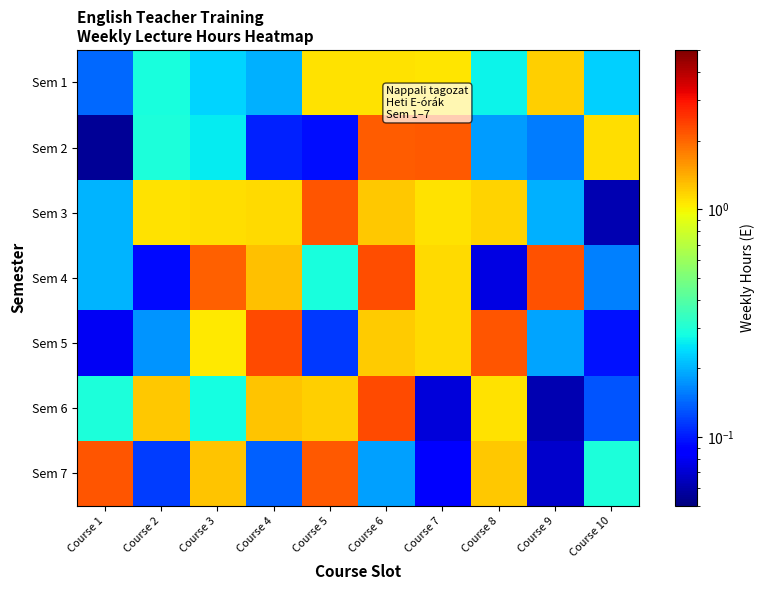

Reading right to left, extract all data points from this chart.

Sem 1: Course 10=0.2	Course 9=1.2	Course 8=0.3	Course 7=1.1	Course 6=1.1	Course 5=1.1	Course 4=0.2	Course 3=0.2	Course 2=0.3	Course 1=0.1
Sem 2: Course 10=1.1	Course 9=0.2	Course 8=0.2	Course 7=2.1	Course 6=2.1	Course 5=0.1	Course 4=0.1	Course 3=0.3	Course 2=0.3	Course 1=0.1
Sem 3: Course 10=0.1	Course 9=0.2	Course 8=1.2	Course 7=1.1	Course 6=1.2	Course 5=2.2	Course 4=1.1	Course 3=1.1	Course 2=1.1	Course 1=0.2
Sem 4: Course 10=0.2	Course 9=2.2	Course 8=0.1	Course 7=1.1	Course 6=2.3	Course 5=0.3	Course 4=1.3	Course 3=2.1	Course 2=0.1	Course 1=0.2
Sem 5: Course 10=0.1	Course 9=0.2	Course 8=2.2	Course 7=1.1	Course 6=1.2	Course 5=0.1	Course 4=2.3	Course 3=1.1	Course 2=0.2	Course 1=0.1
Sem 6: Course 10=0.1	Course 9=0.1	Course 8=1.1	Course 7=0.1	Course 6=2.3	Course 5=1.2	Course 4=1.3	Course 3=0.3	Course 2=1.2	Course 1=0.3
Sem 7: Course 10=0.3	Course 9=0.1	Course 8=1.3	Course 7=0.1	Course 6=0.2	Course 5=2.1	Course 4=0.1	Course 3=1.3	Course 2=0.1	Course 1=2.1